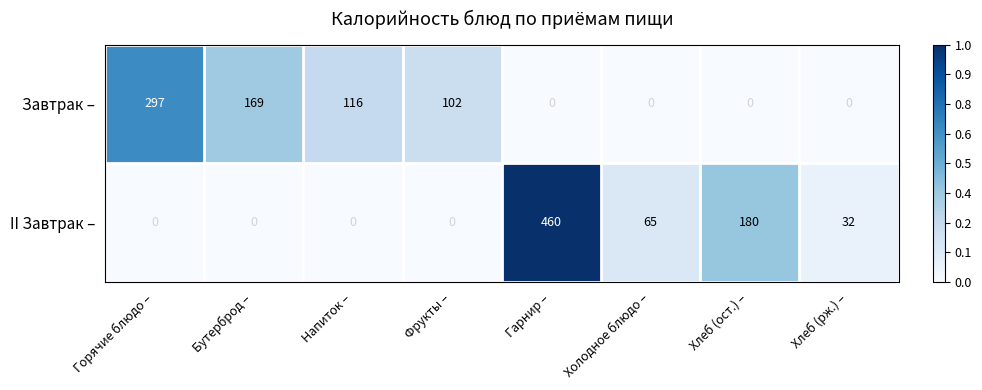

At which category is the sum across all series the highest?

Гарнир –